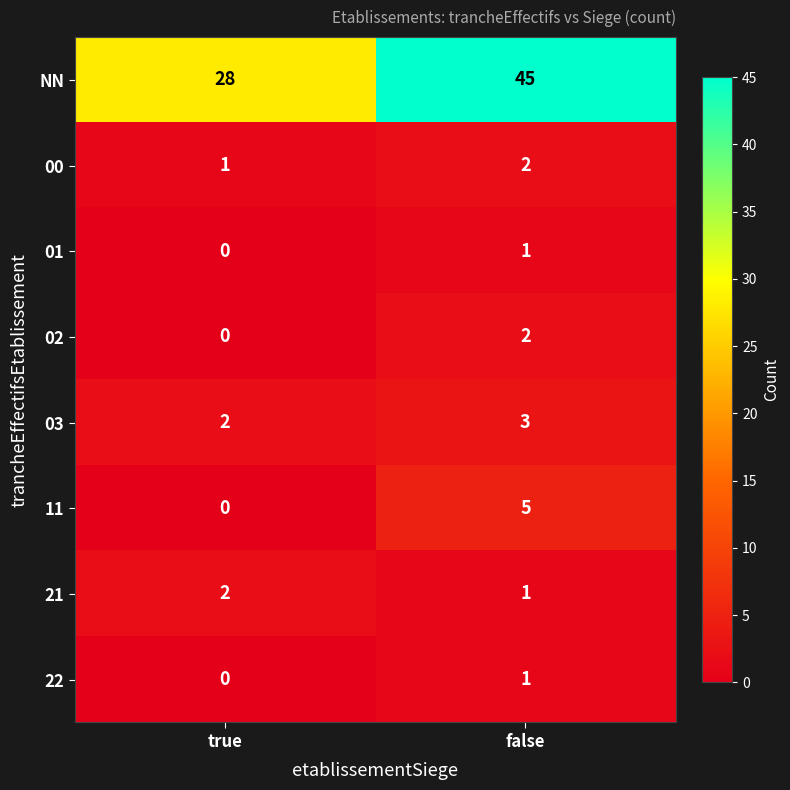

What is the sum of all 21 values?

3